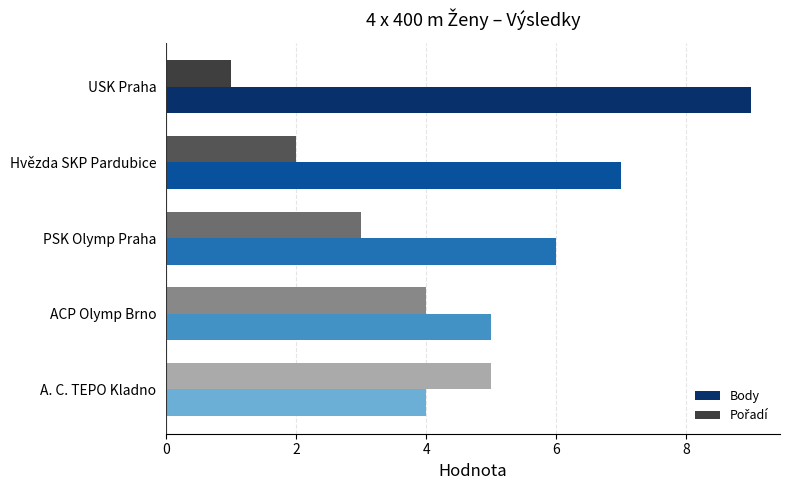

The Body series shows 5 at ACP Olymp Brno. True or false?

True